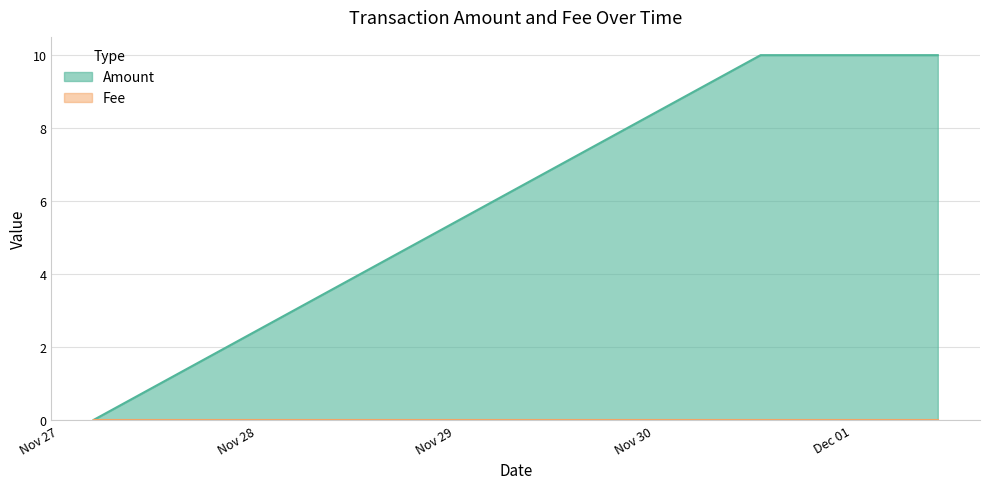

Which series has the widest spread of values?

Amount